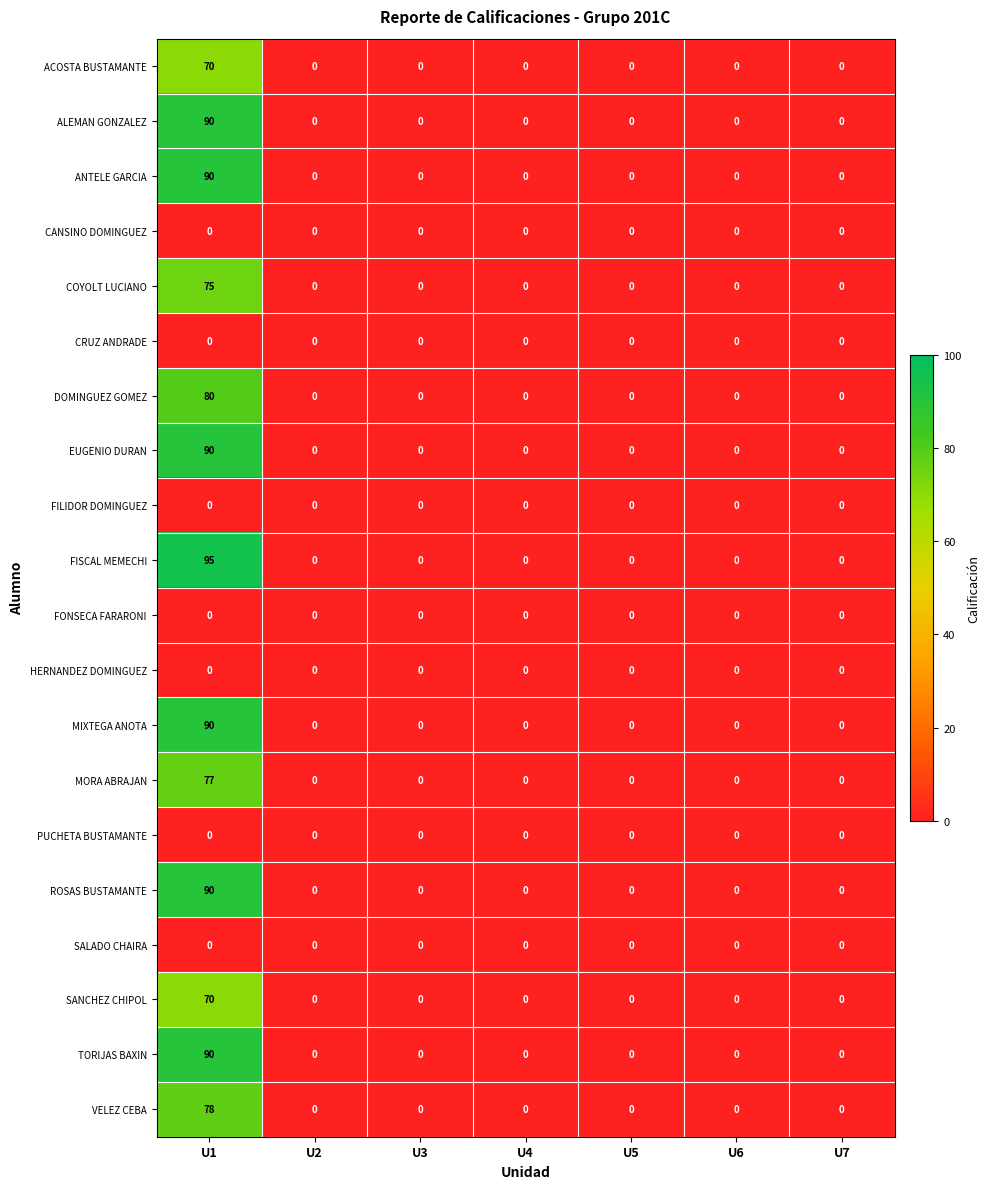

Which series has the largest total across all categories?

FISCAL MEMECHI